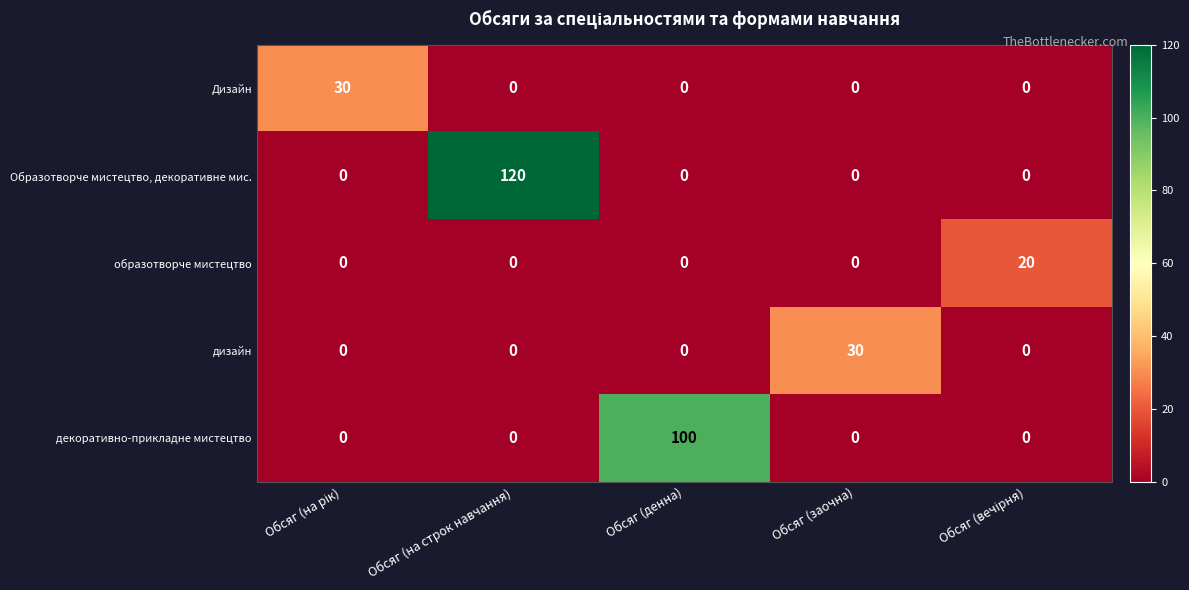

The value of дизайн at Обсяг (заочна) is 30. True or false?

True